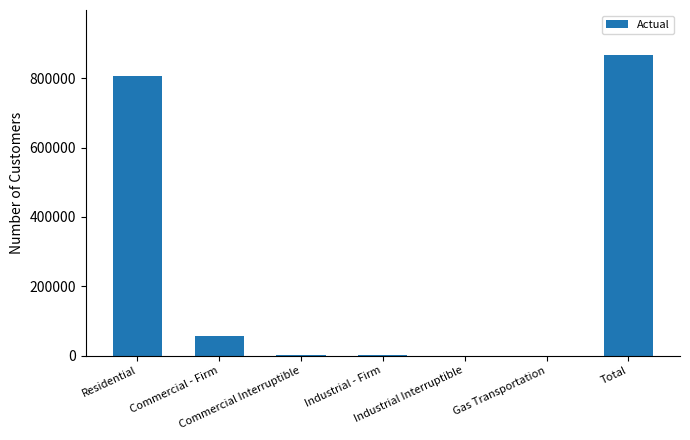

Are the bars grouped side by side (vs. stacked)?

No